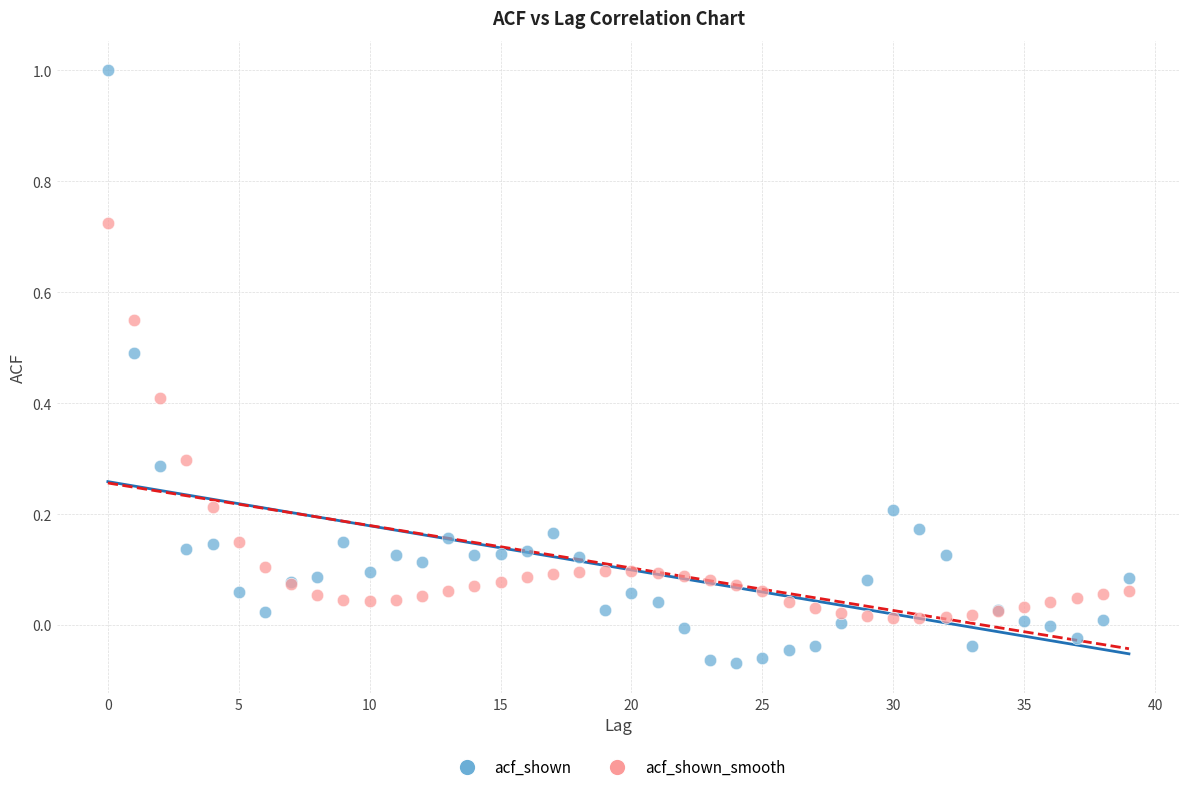

Which series reaches the minimum Y coordinate?

acf_shown